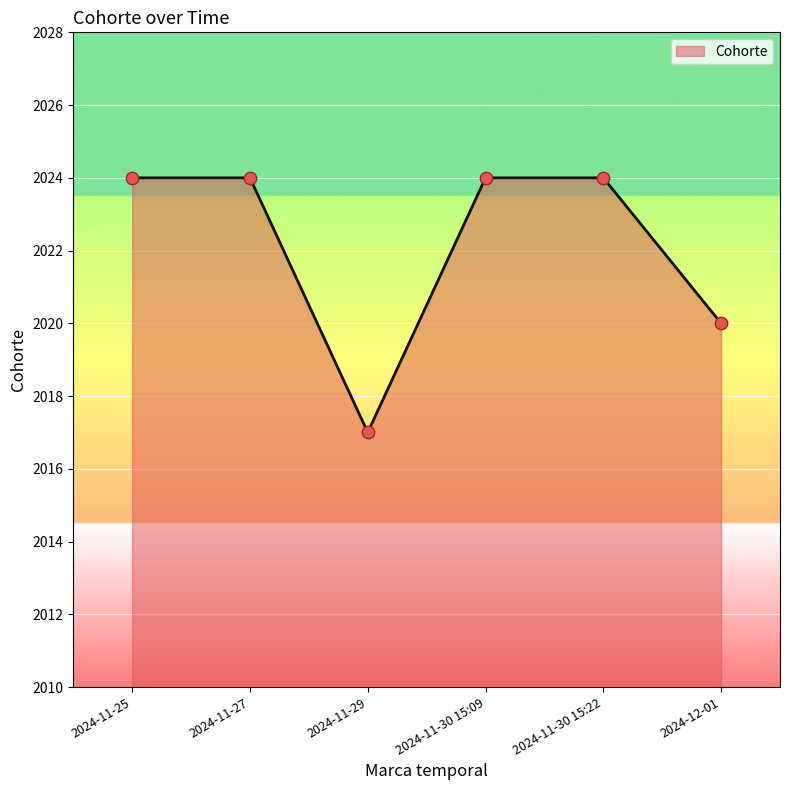

Approximately how many times larger is the value at 2024-11-25 compared to 2024-11-30 15:09?

1.0